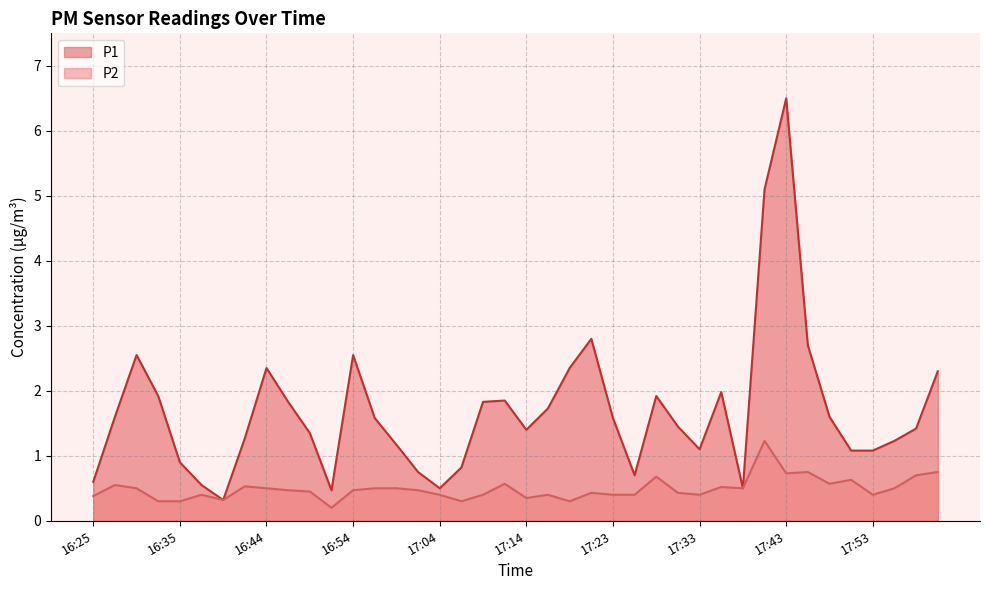

What is the sum of all P2 values?

19.6